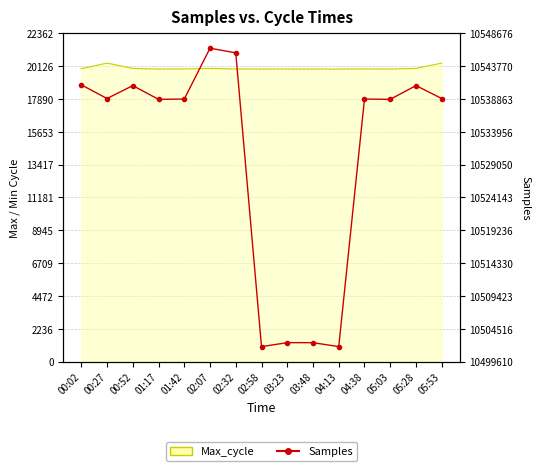

At which category does the data reach its first local valley?

00:27